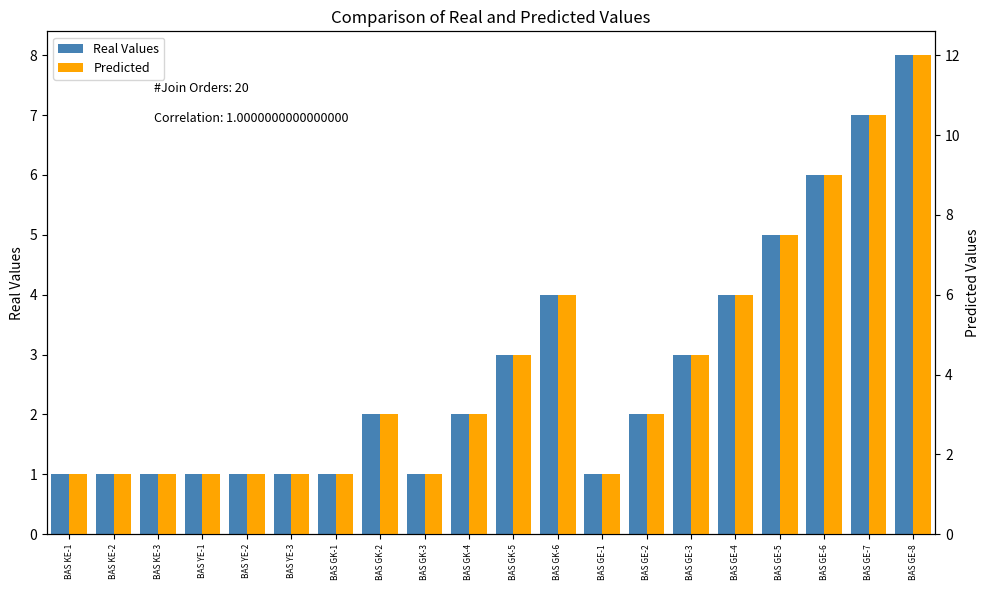

Reading left to right, what are all the values shown in this chart?

Real Values: 1.0	1.0	1.0	1.0	1.0	1.0	1.0	2.0	1.0	2.0	3.0	4.0	1.0	2.0	3.0	4.0	5.0	6.0	7.0	8.0
Predicted: 1.5	1.5	1.5	1.5	1.5	1.5	1.5	3.0	1.5	3.0	4.5	6.0	1.5	3.0	4.5	6.0	7.5	9.0	10.5	12.0